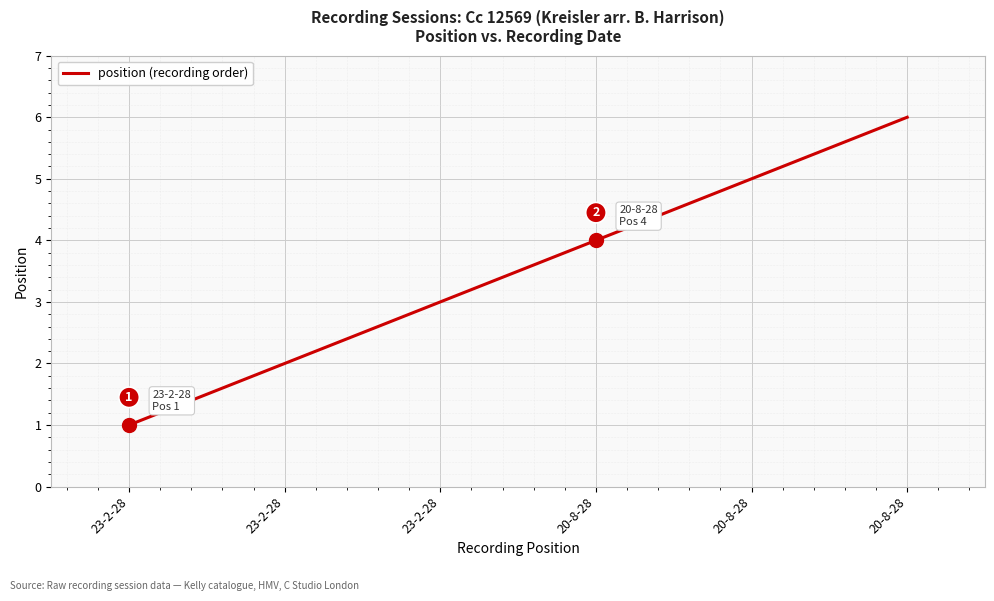

Does the chart display data point markers on the line(s)?

No